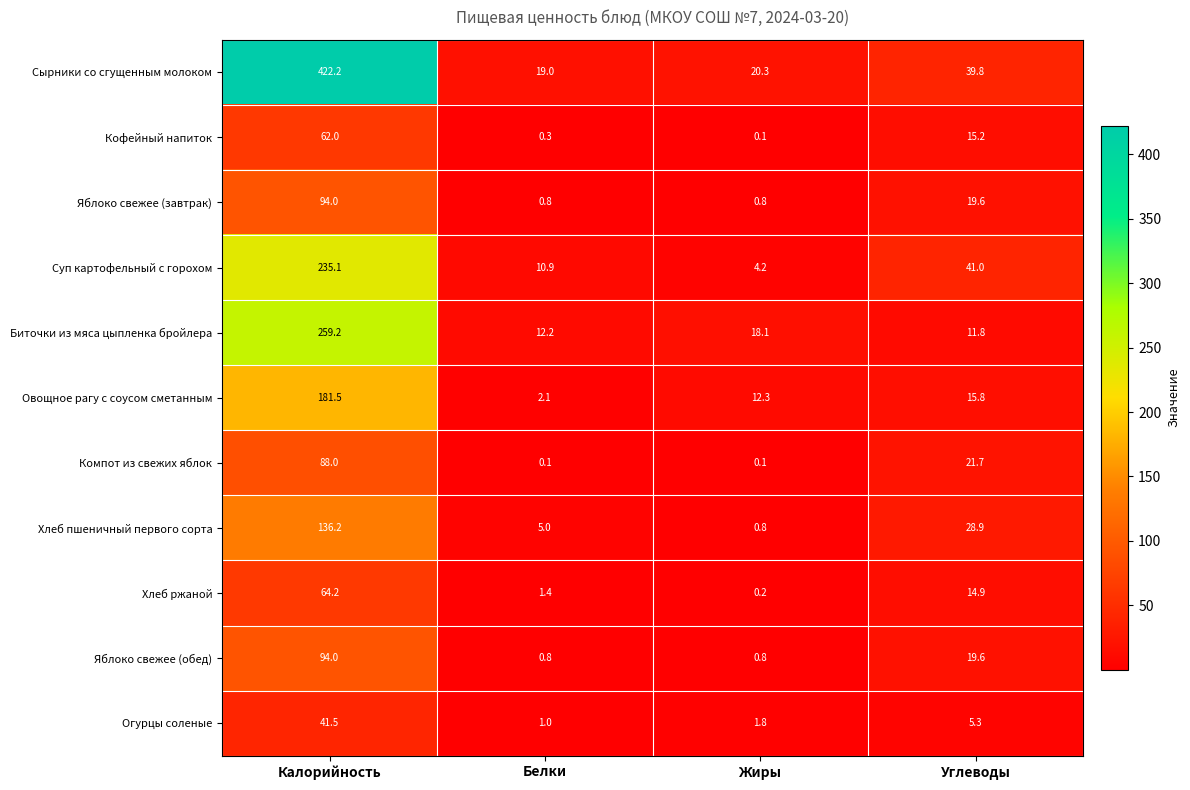

Where is Биточки из мяса цыпленка бройлера nearest to the value 135?

Жиры